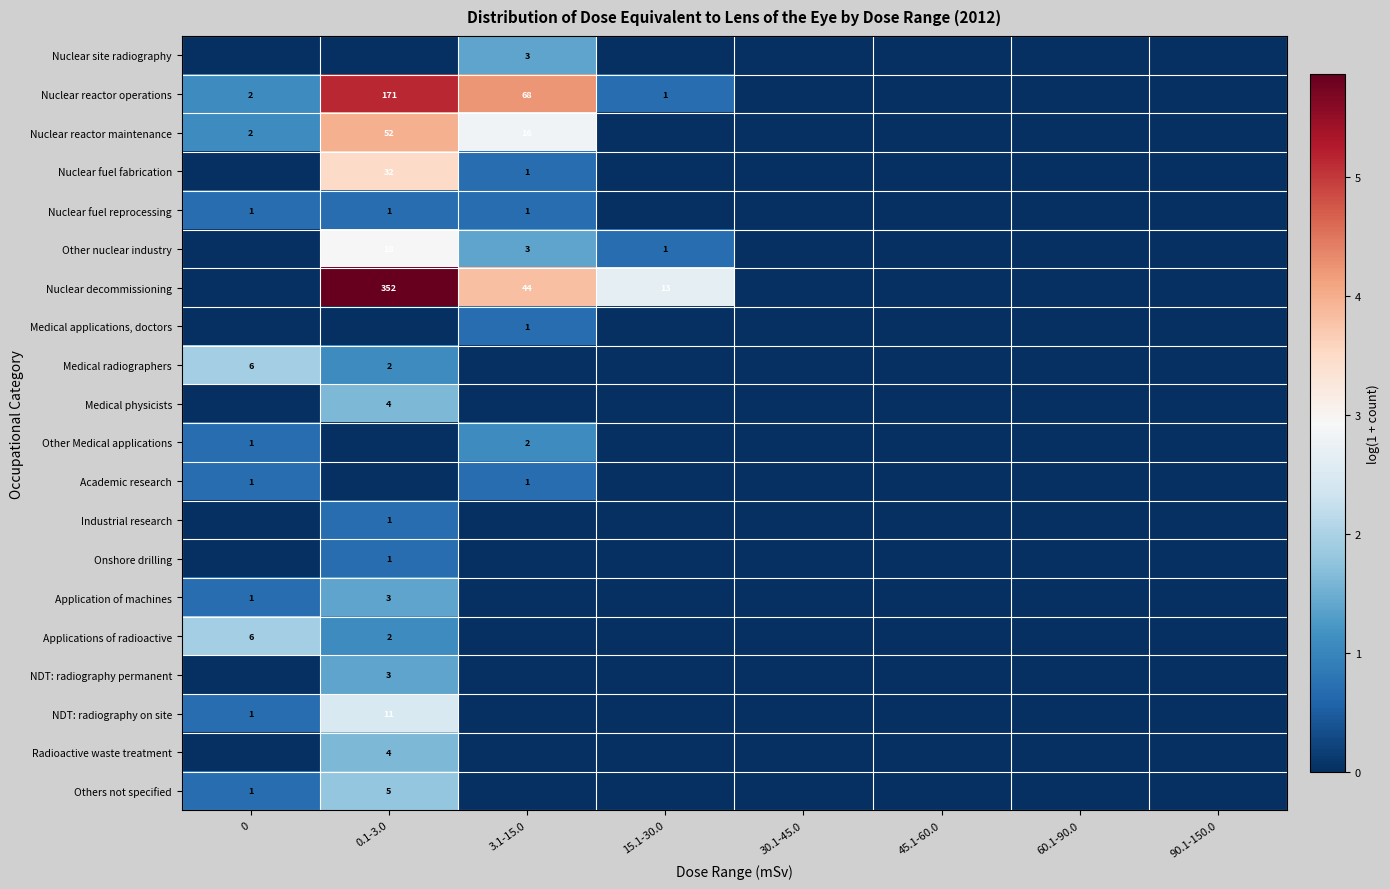

At how many categories does at least one series exceed 2?

3